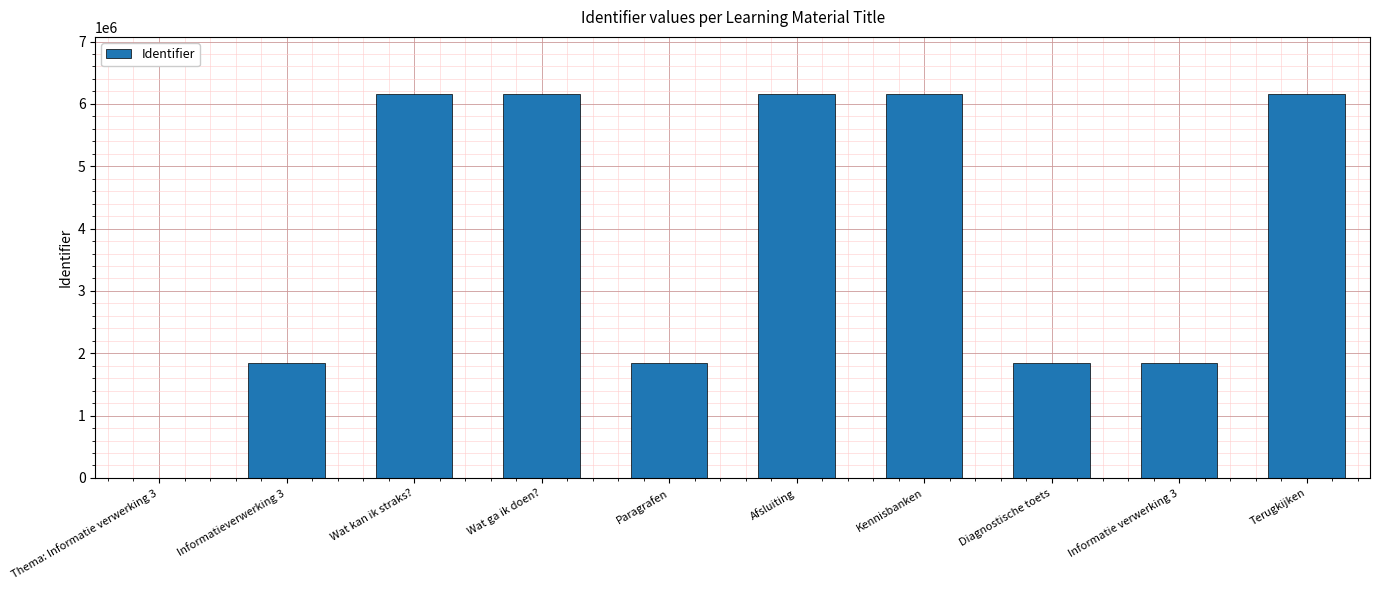

What is the sum of the values at Wat kan ik straks? and Kennisbanken?

12303778